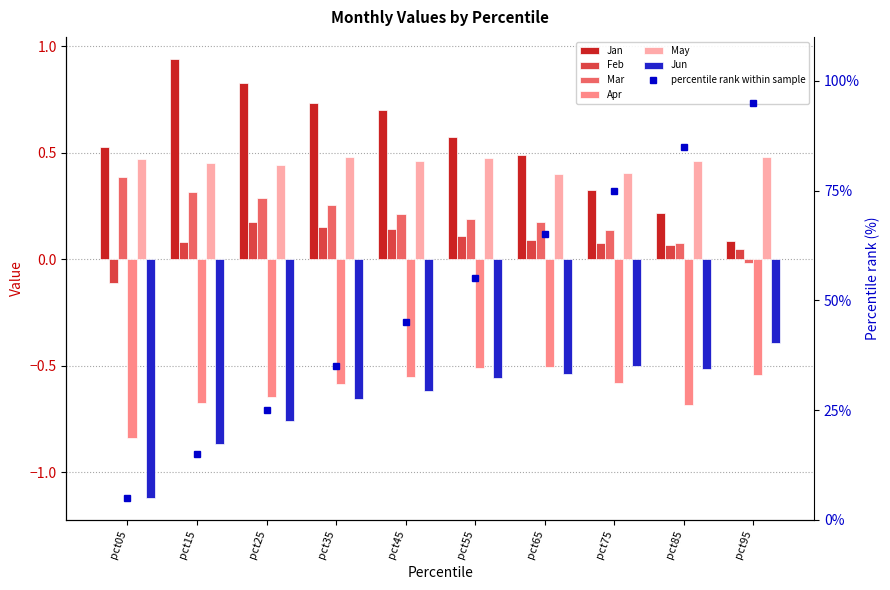

Which series has the largest range (max minus min)?

Jan